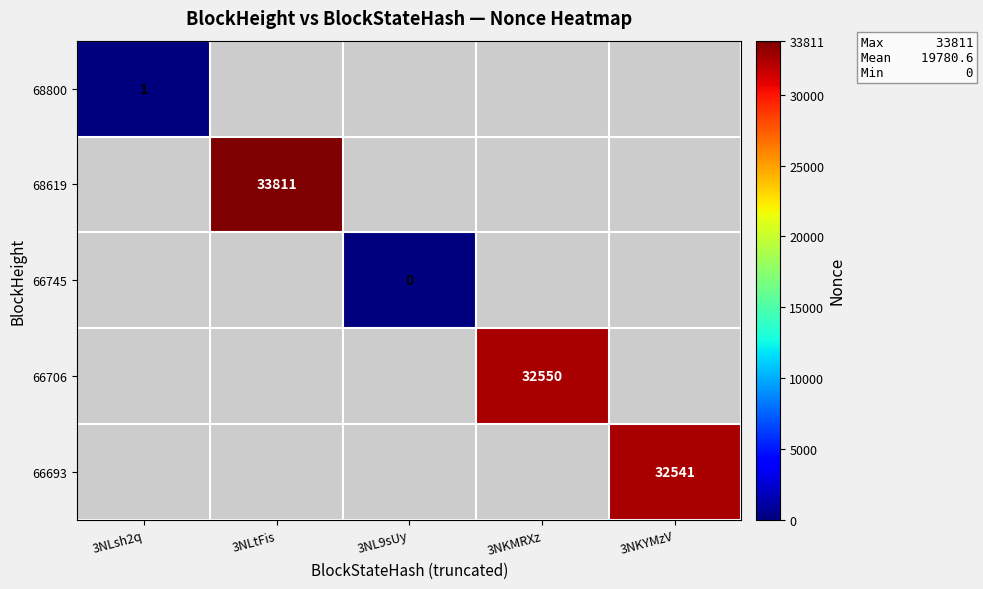

The value of 68800 at 3NLsh2q is 2. True or false?

False